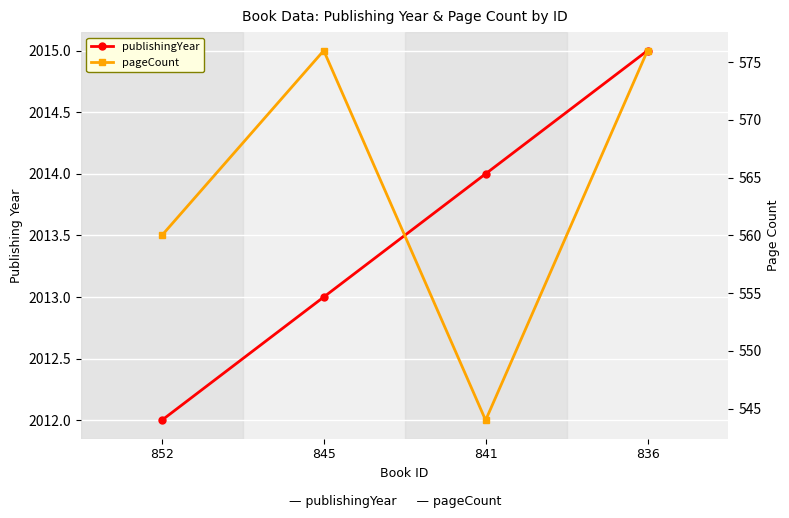

What is the difference between the maximum and minimum values in the pageCount series?

32